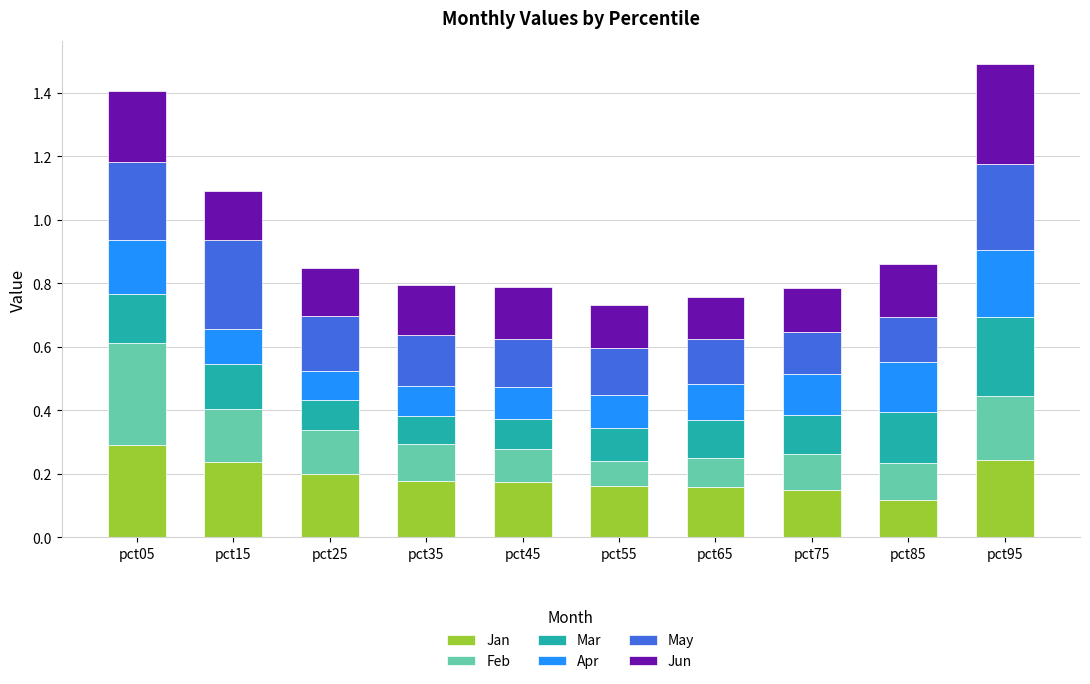

Which category has the highest value in the Jan series?

pct05